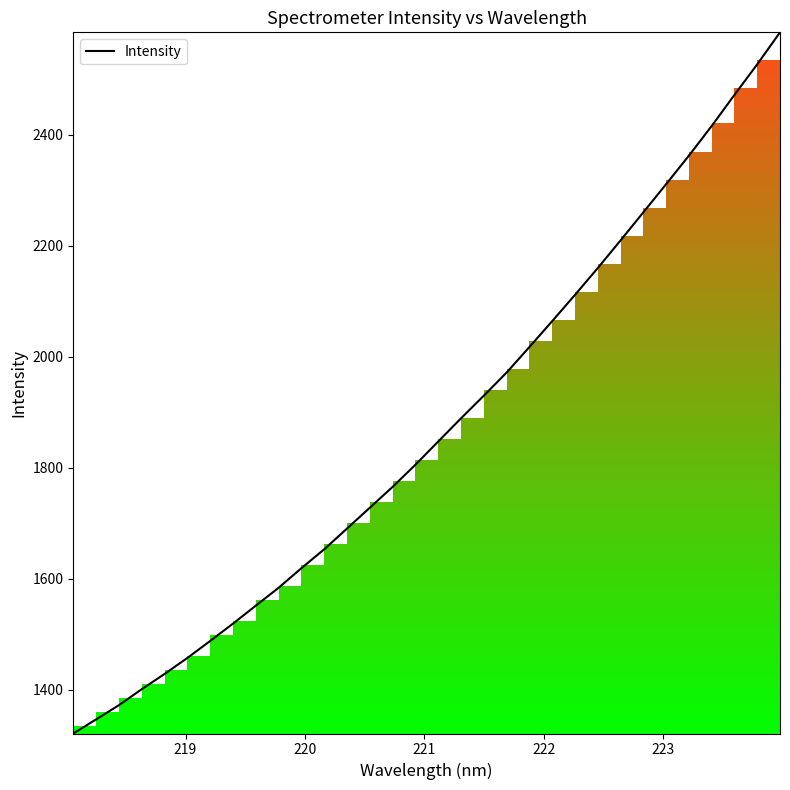

What is the difference between the maximum and minimum values?

1263.0